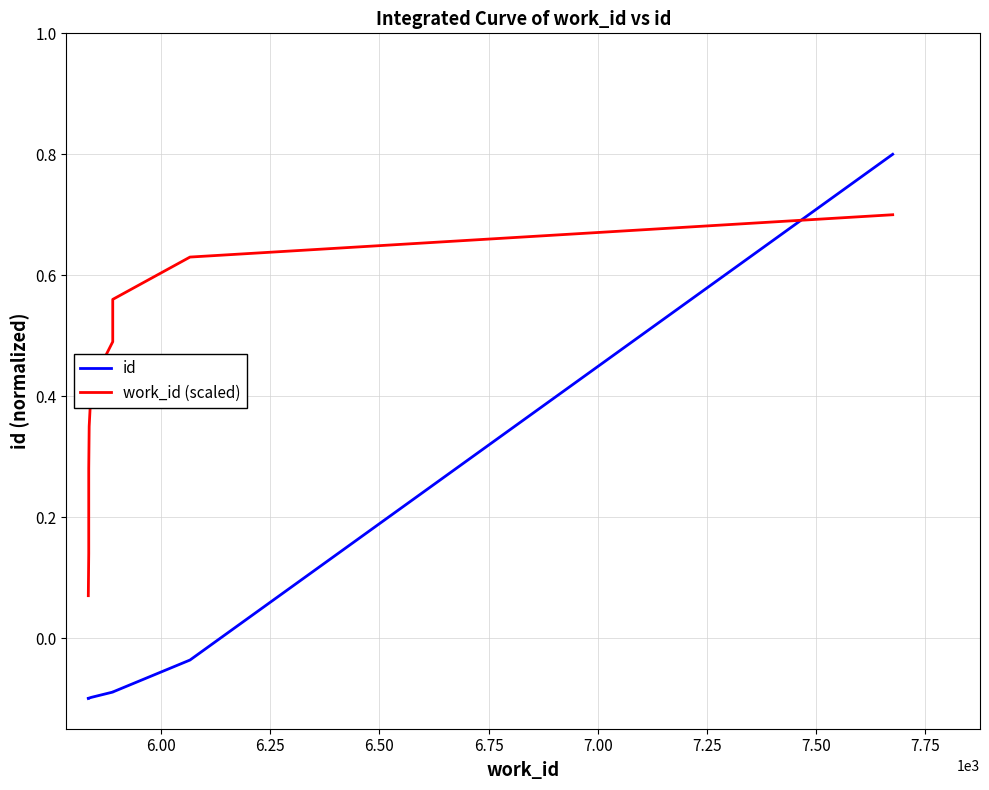

True or false: work_id (scaled) has more than 1 interior local peaks.

False